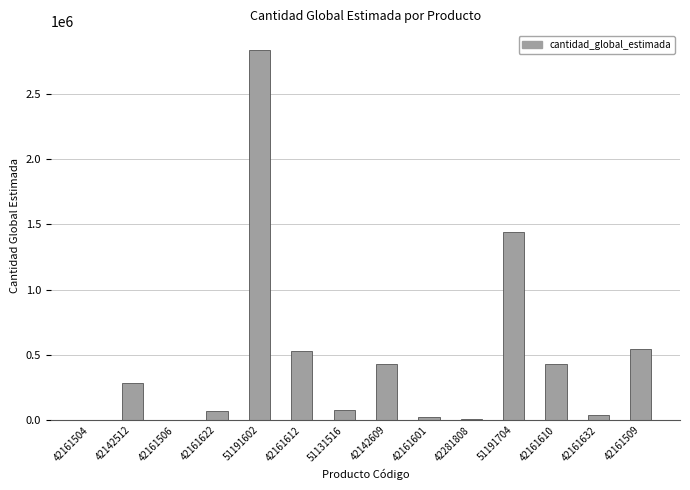

What is the ratio of the value at 42281808 to the value at 42161622?

0.2